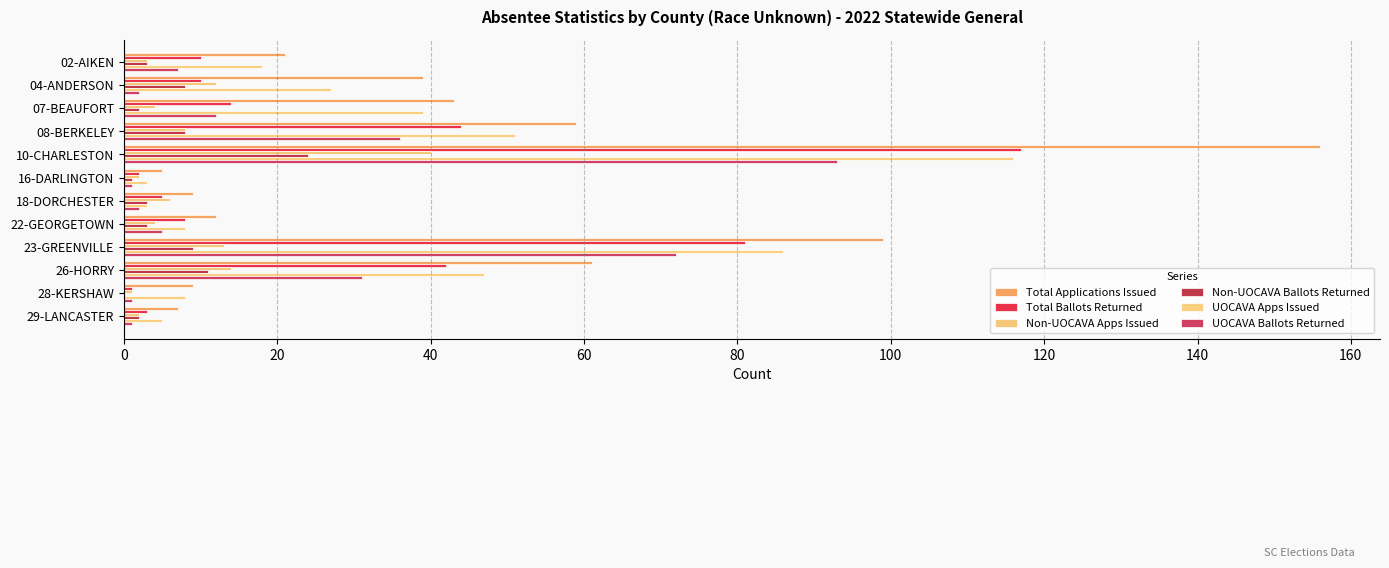

How many categories are shown in the chart?

12